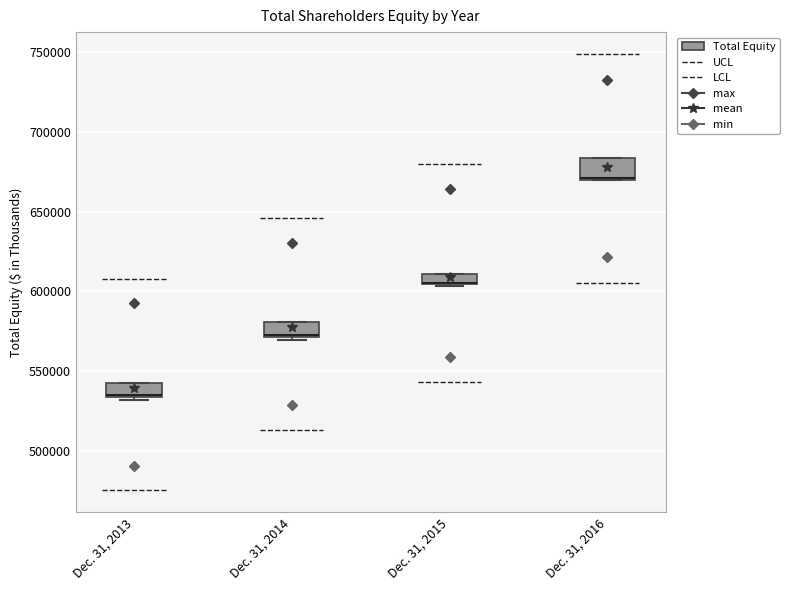

Where is the upper edge of the box for Dec. 31, 2016 on the y-axis? The values are not printed on the chart, so give them approximately, as read against the axis.

685000